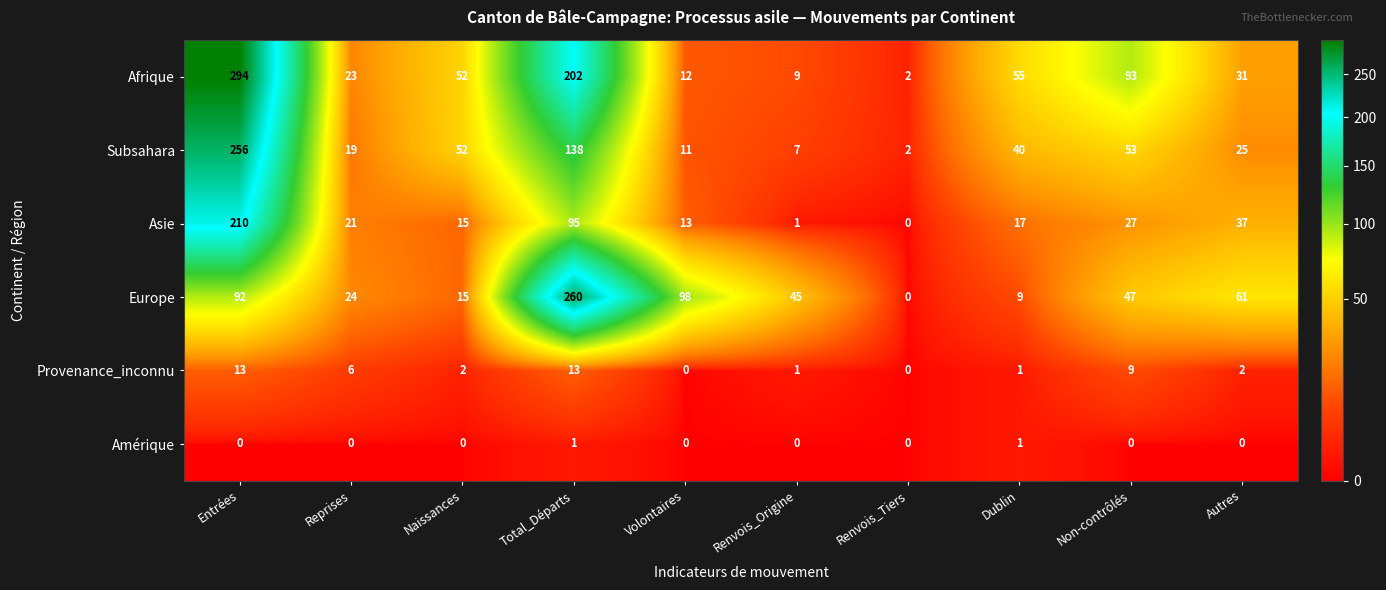

What is the difference between the maximum and minimum values in the Europe series?

260